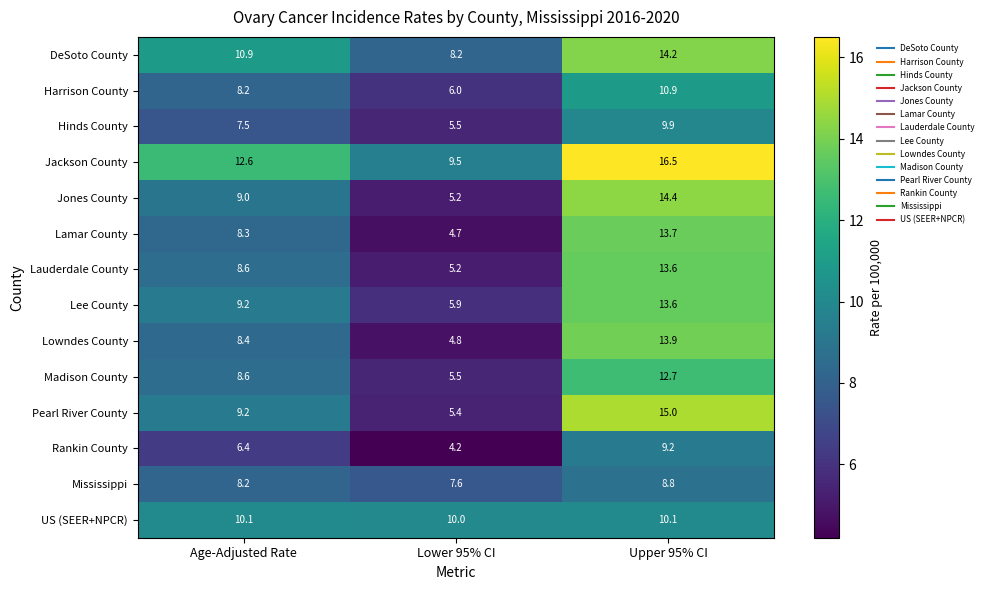

Read the Harrison County value at Upper 95% CI.

10.9